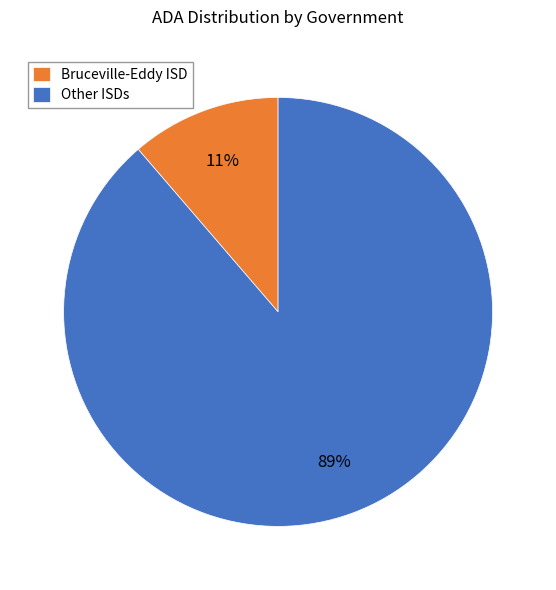

What is the smallest slice in the pie chart?

Bruceville-Eddy ISD